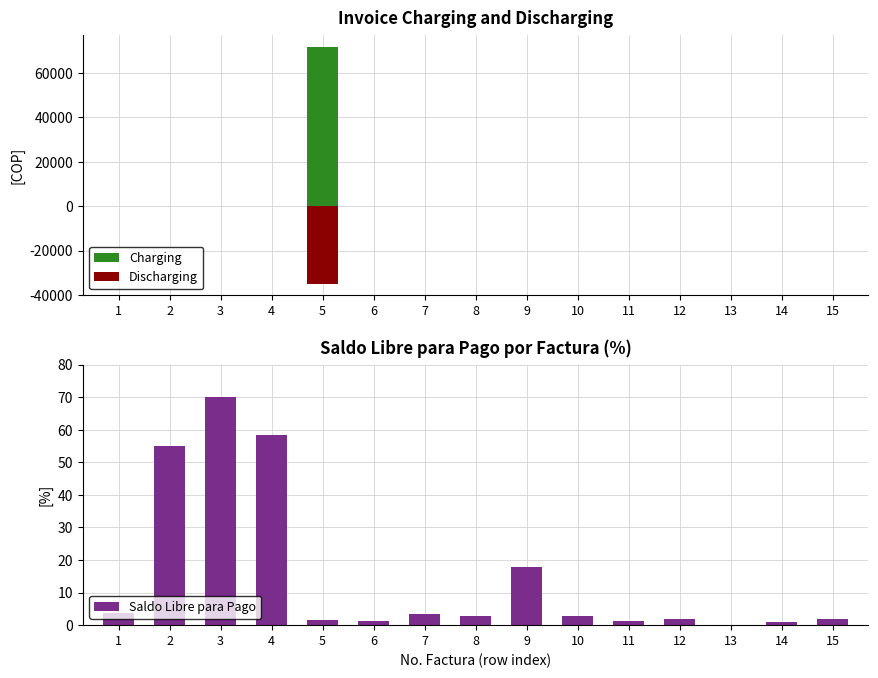

List the series in order of their peak value, highest first.

Charging, Saldo Libre para Pago, Discharging